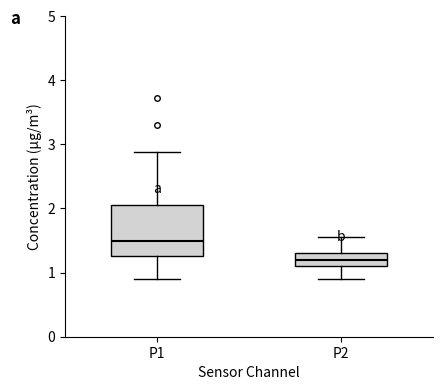

Which box has the lowest median line?

P2